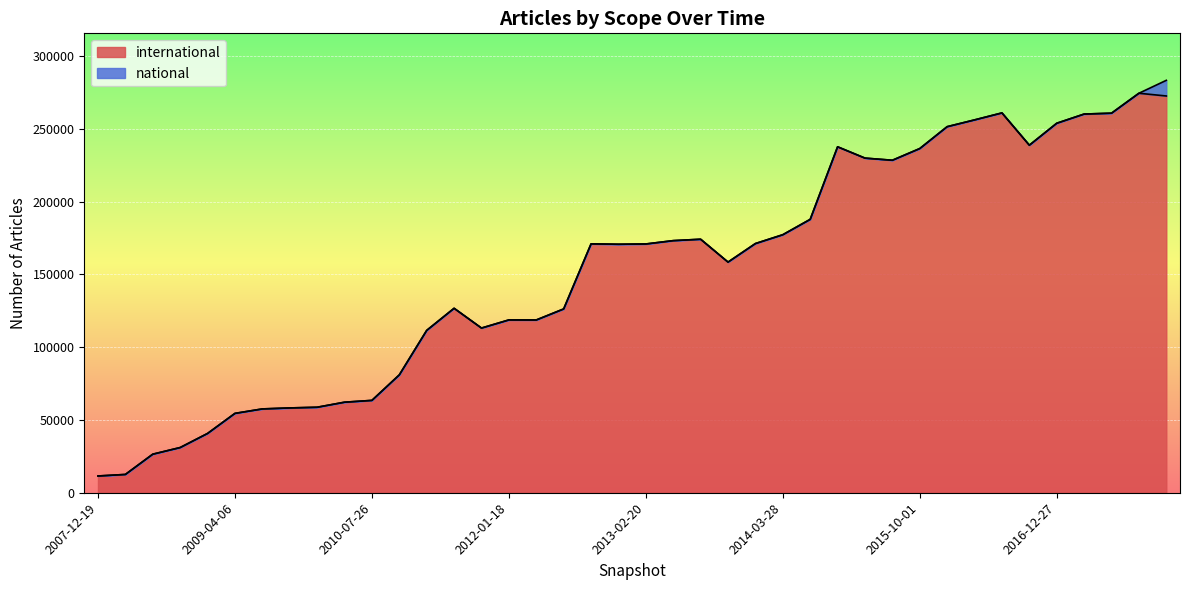

What is the difference between the maximum and minimum values?

262936